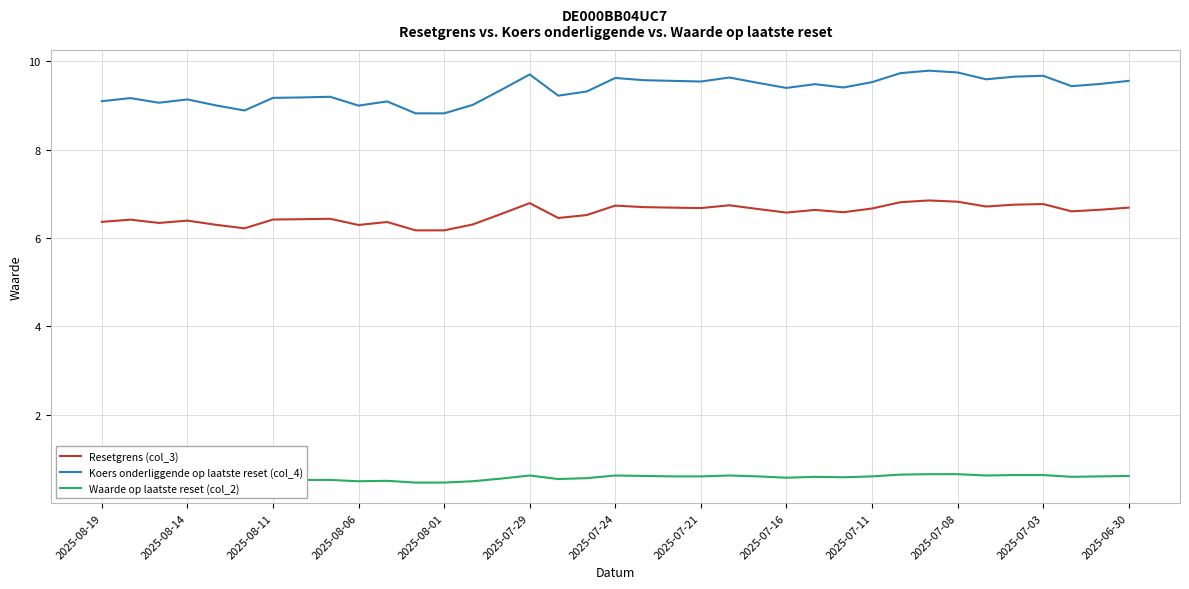

Rank the series by their maximum value, from lowest to highest.

Waarde op laatste reset (col_2), Resetgrens (col_3), Koers onderliggende op laatste reset (col_4)